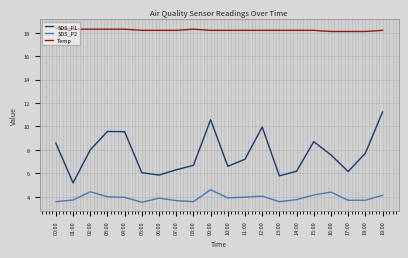

Is the value of SDS_P1 at 10:00 greater than the value of Temp at 02:00?

No